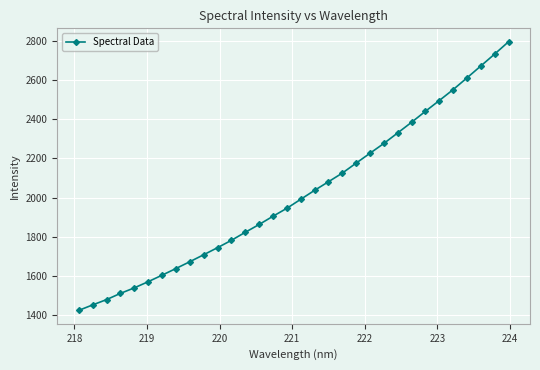

What is the maximum value shown in the chart?

2796.0